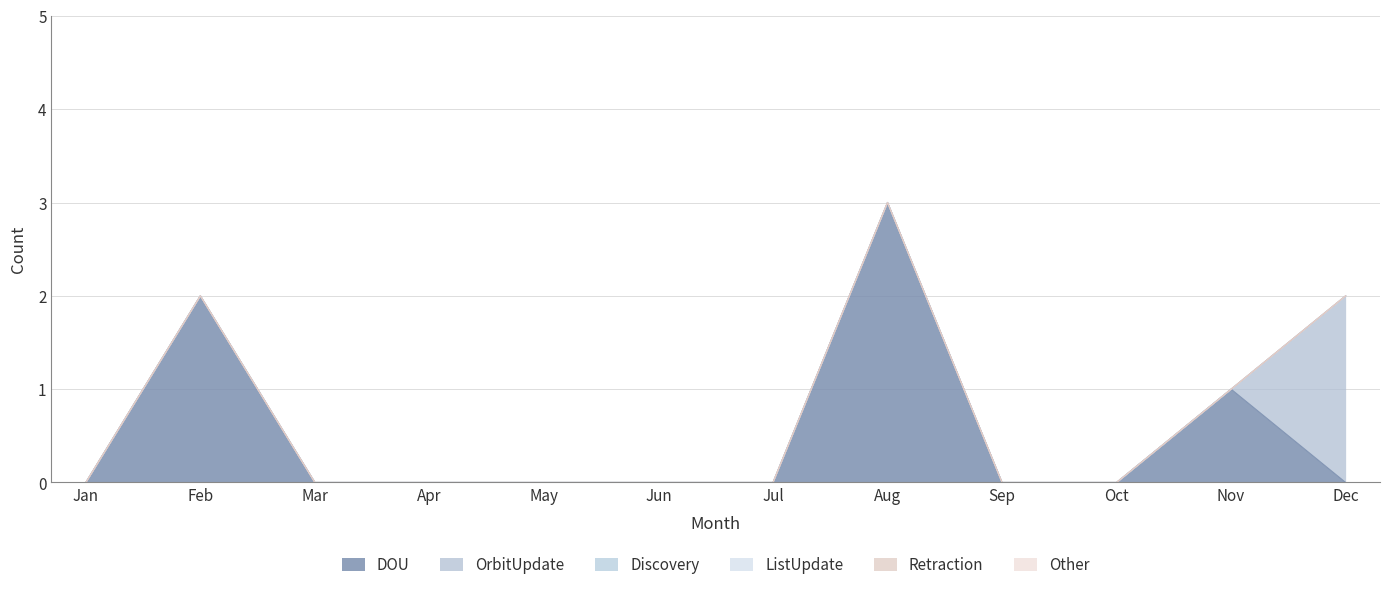

Count the number of data series in this chart.

6